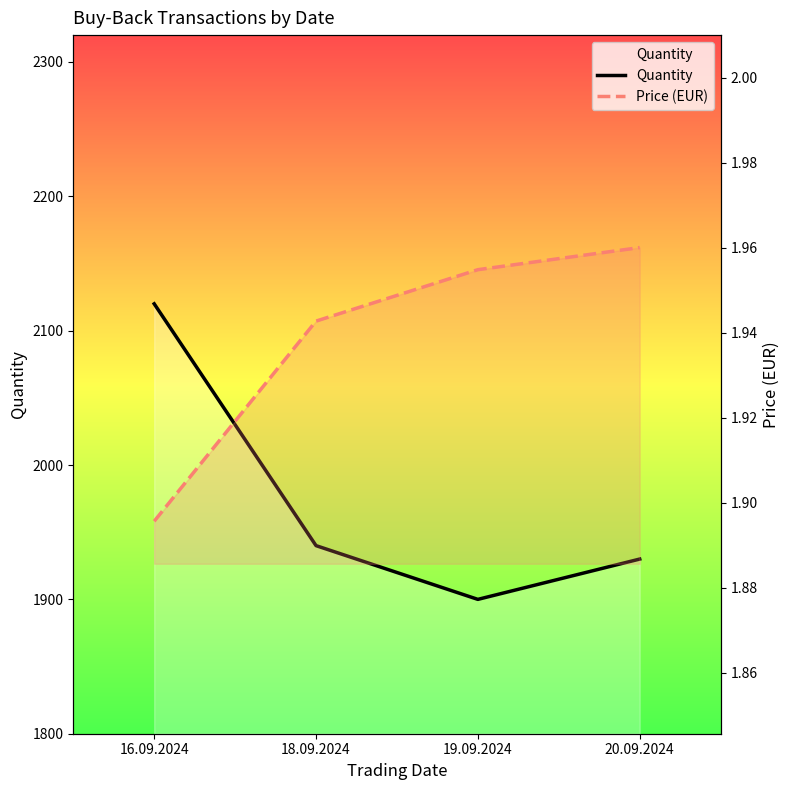

What is the approximate value of Quantity at 20.09.2024?

1930.0